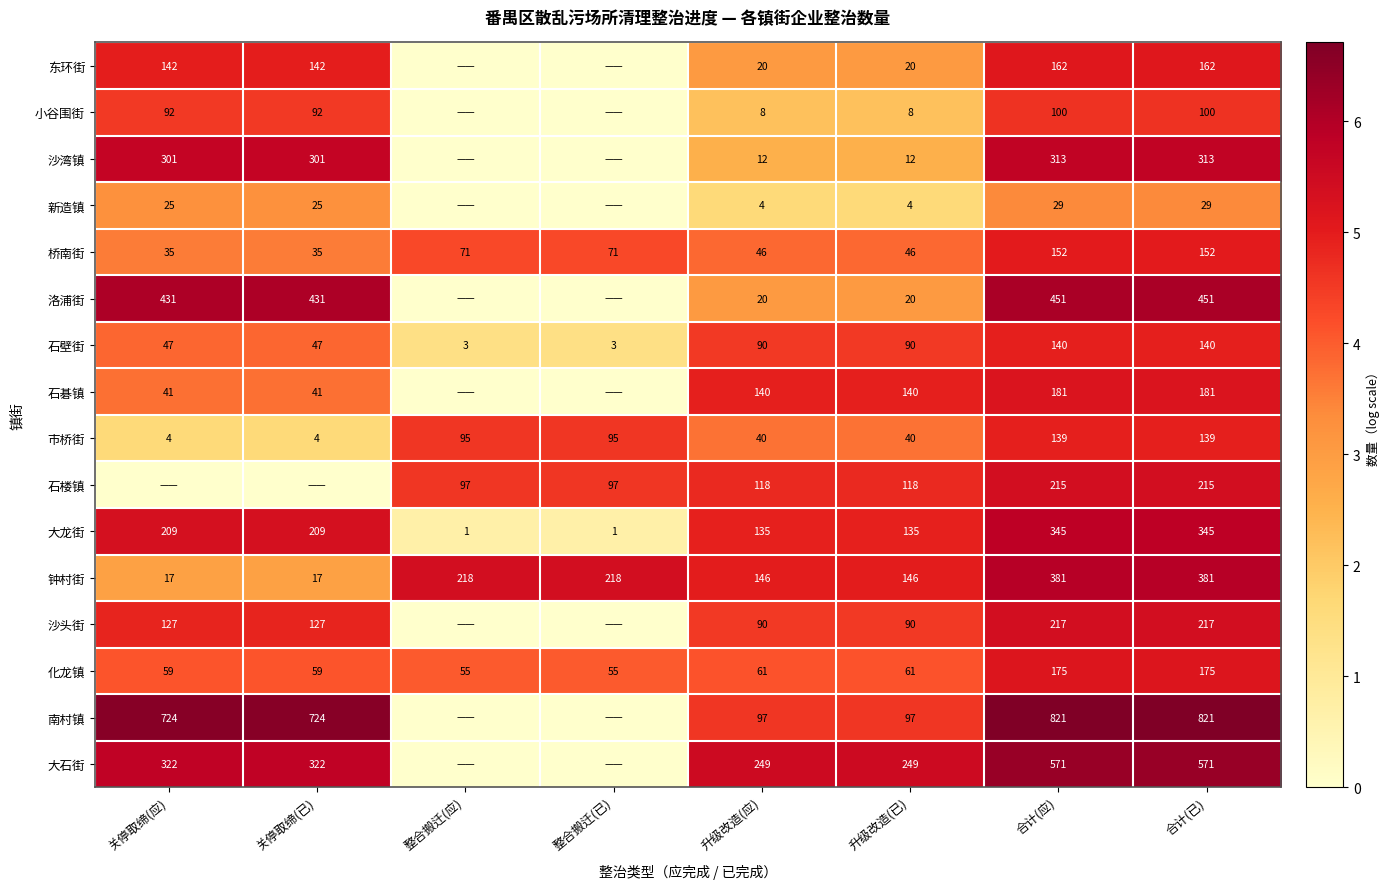

Between 关停取缔(已) and 整合搬迁(已), which is larger?

关停取缔(已)